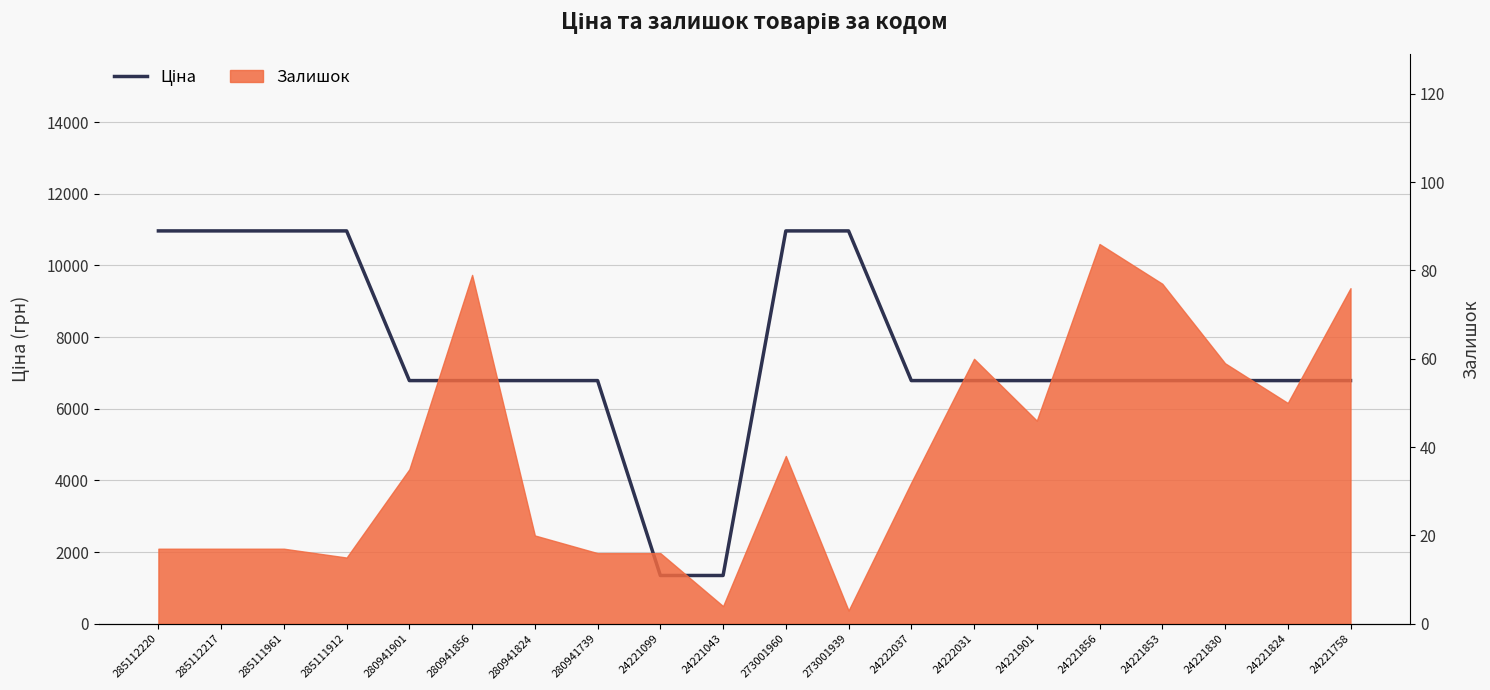

The chart shows a value of 10964.4 at 285111961. True or false?

True